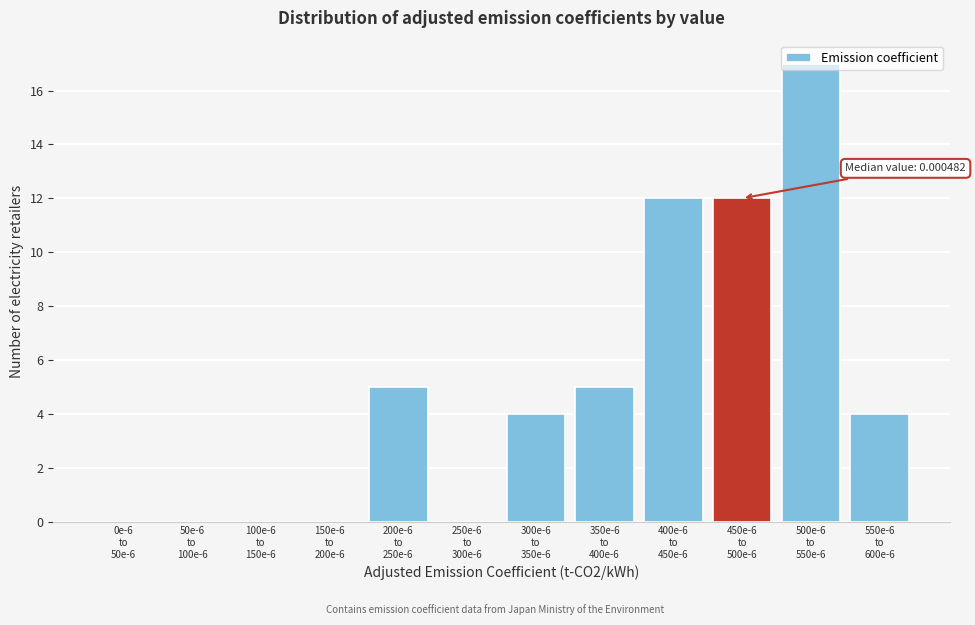

What is the sum of all values?

59